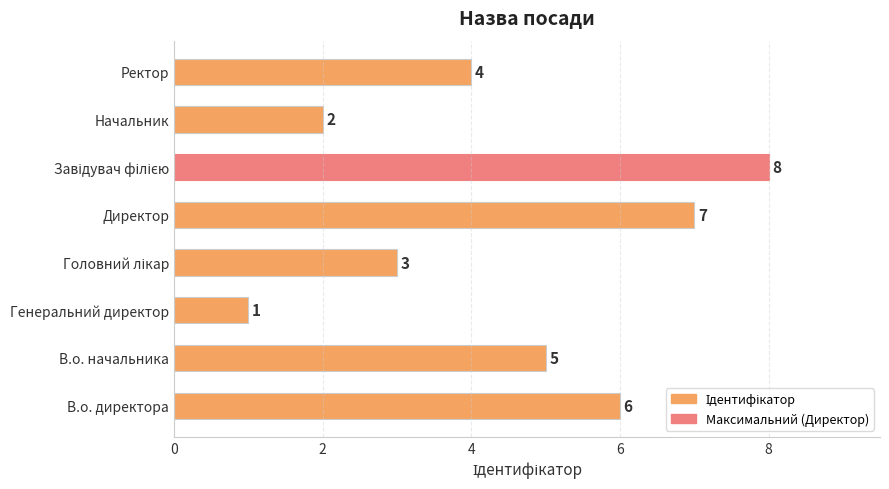

What is the sum of all values?

36